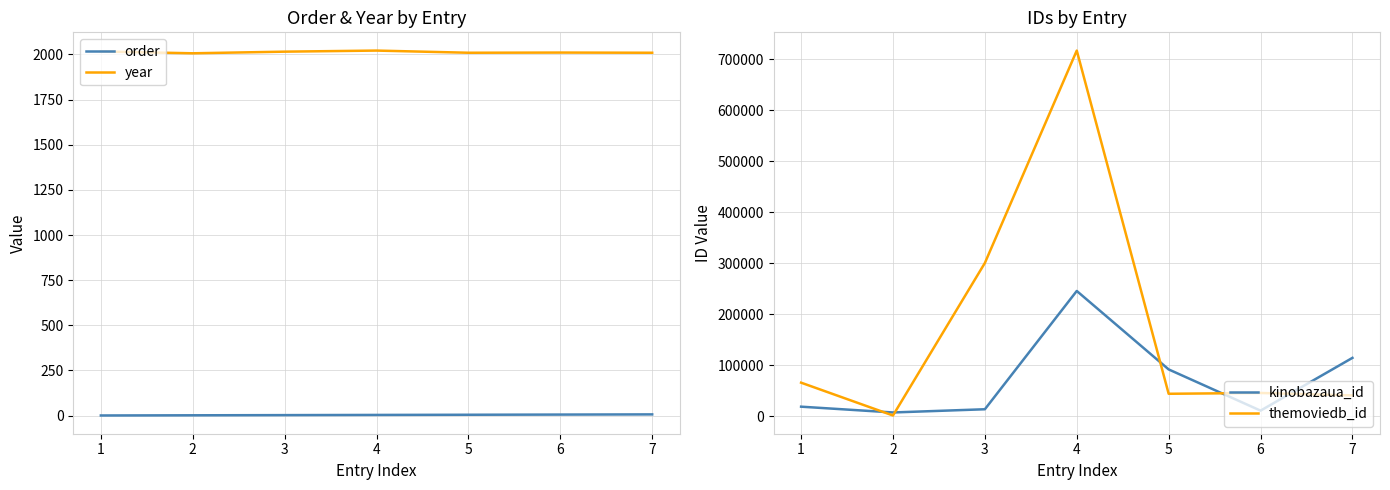

Is this an area chart (filled region under the line)?

No